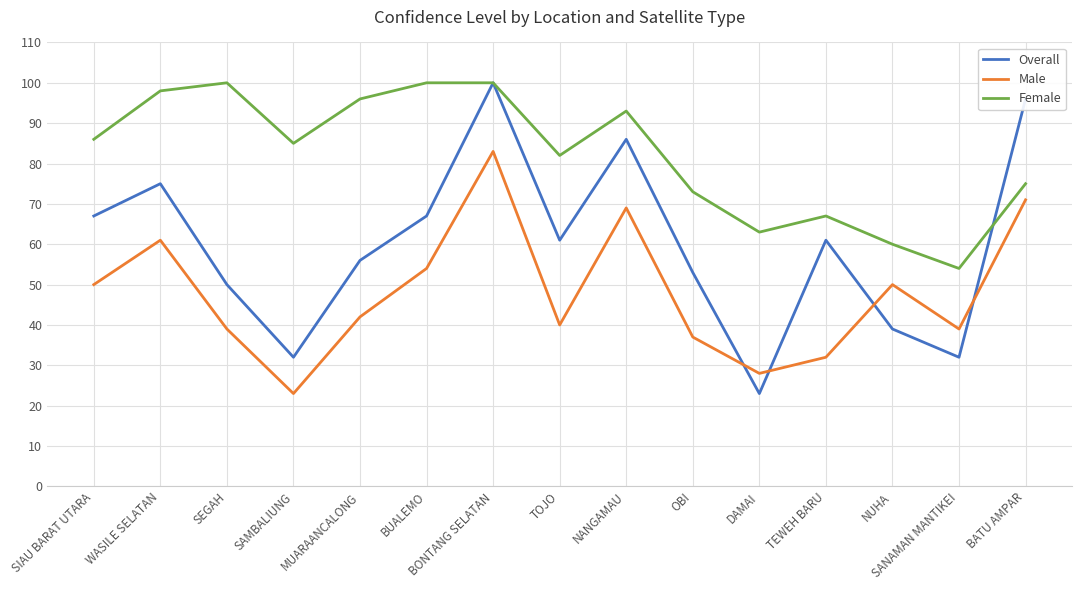

At which category does Female reach its first local peak?

SEGAH